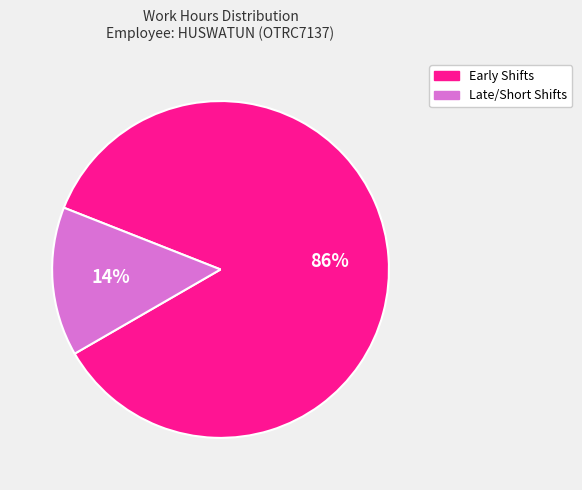

Count the number of slices in the pie.

2